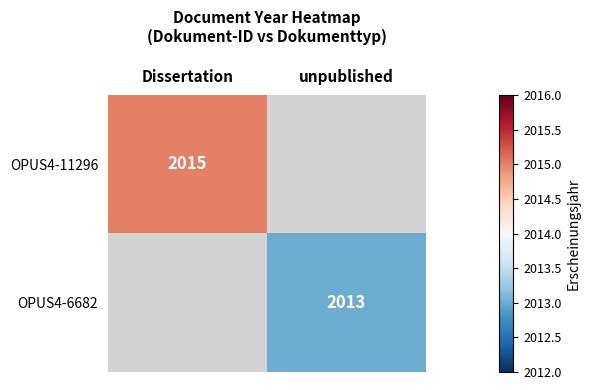

What is the smallest value displayed?

2013.0